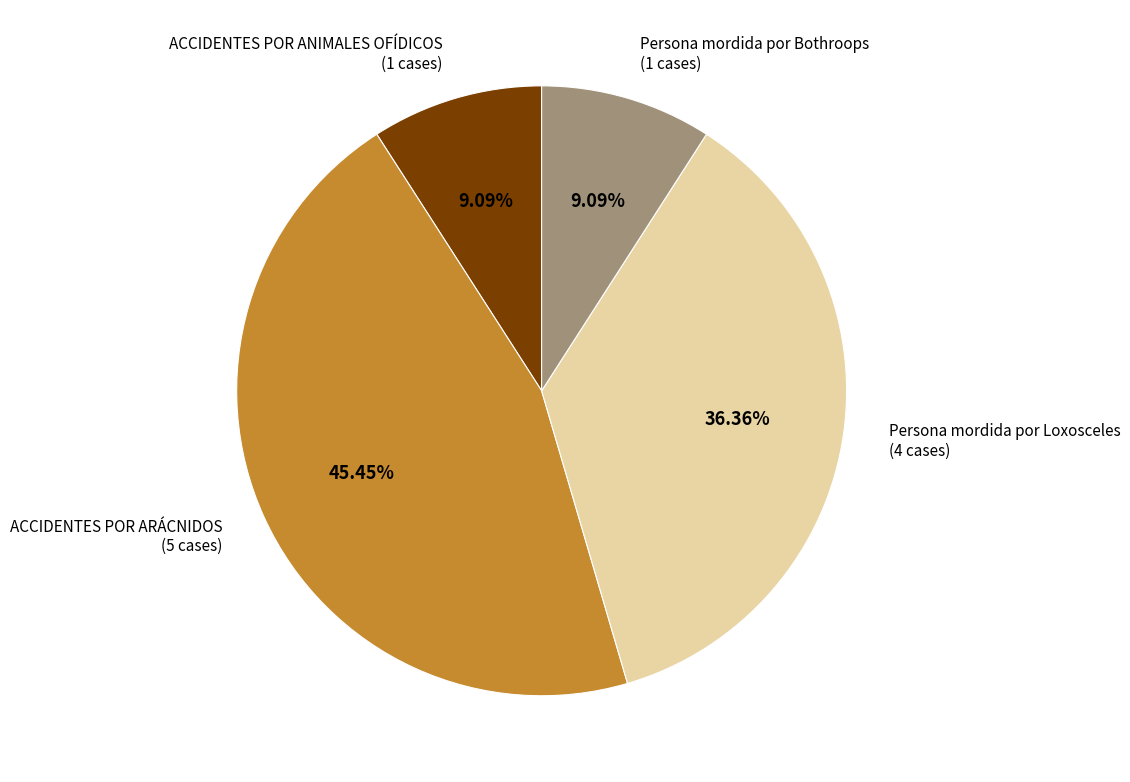

To the nearest percent, what percentage of the pie is Persona mordida por Bothroops?

9%